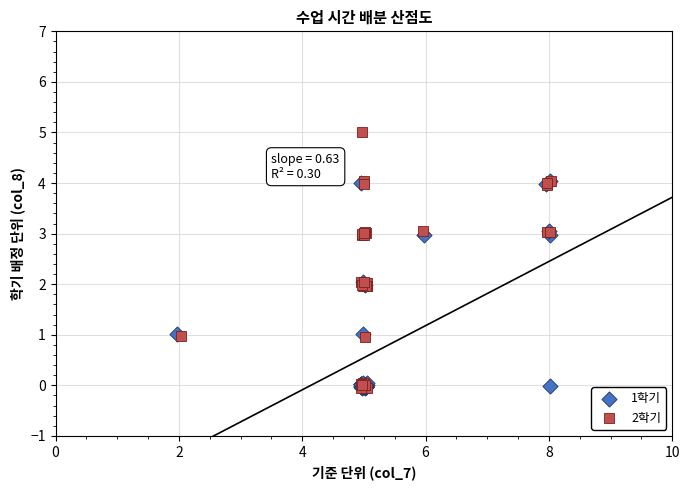

Which series contains the highest Y value?

2학기